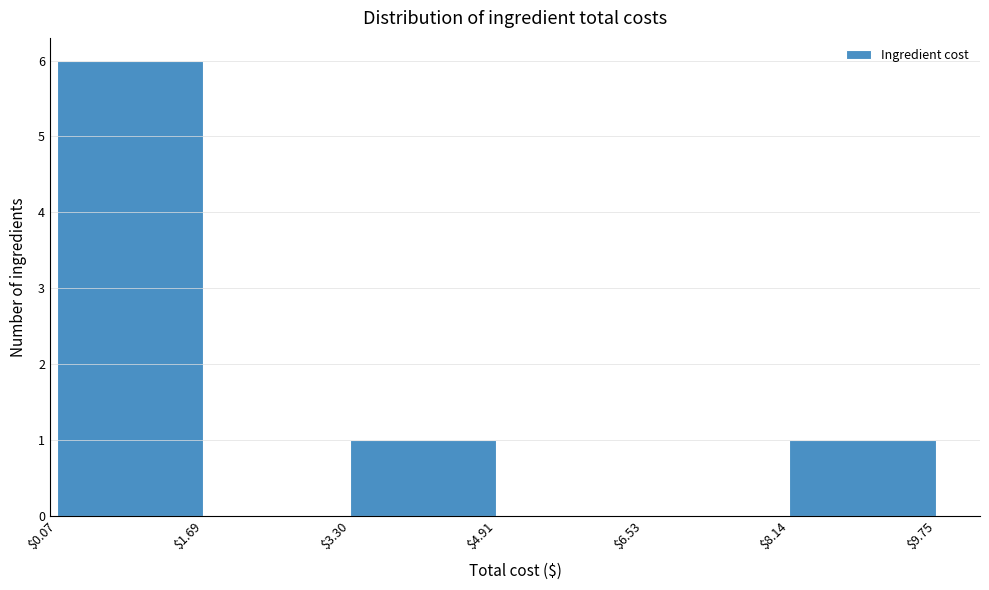

Reading left to right, transcribe this chart: for each bar, give the range it covers on the x-axis and its height. The values are not printed on the chart, so give them approximately, as read against the axis.

$0.07 to $1.69: 6
$1.69 to $3.30: 0
$3.30 to $4.91: 1
$4.91 to $6.53: 0
$6.53 to $8.14: 0
$8.14 to $9.75: 1